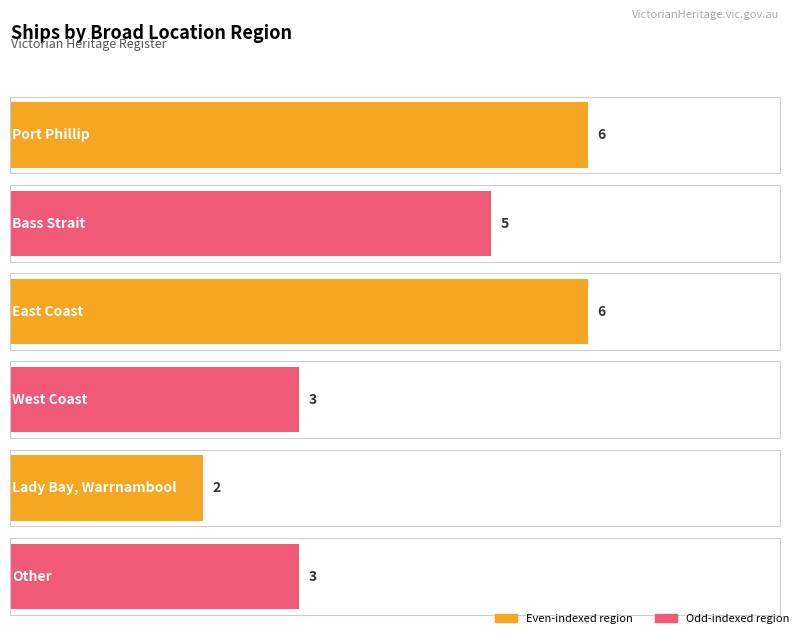

How many data points are above 5?

2